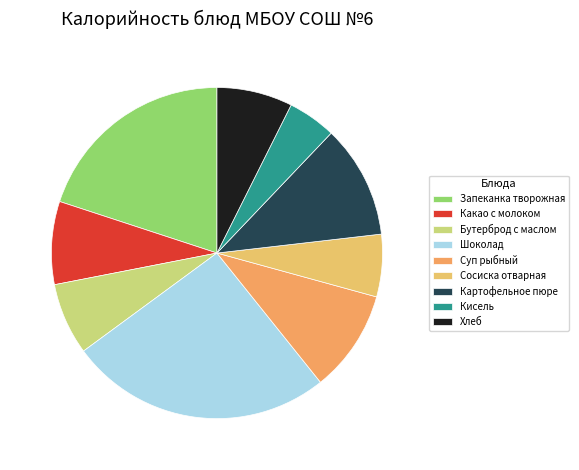

Count the number of slices in the pie.

9